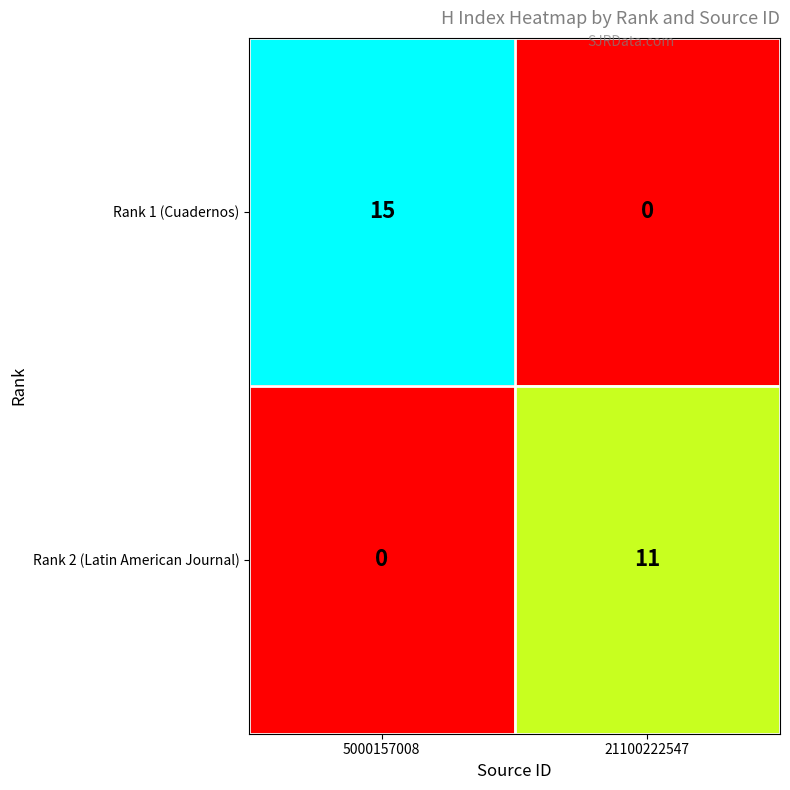

Is the value of Rank 1 (Cuadernos) at 21100222547 greater than the value of Rank 2 (Latin American Journal) at 21100222547?

No